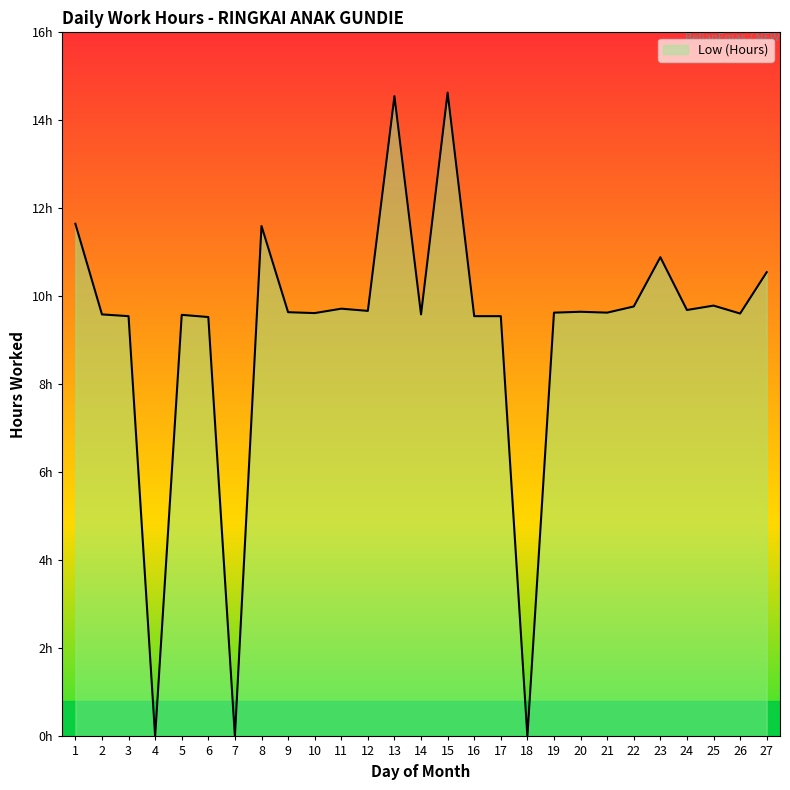

At which category does the chart reach its peak across all series?

15